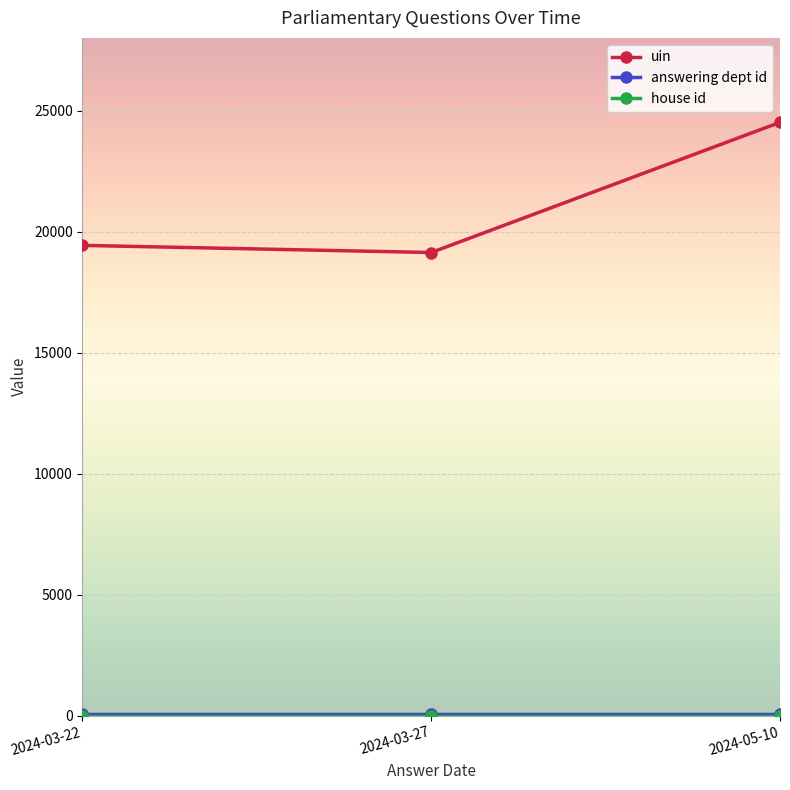

At how many categories does at least one series exceed 7610?

3